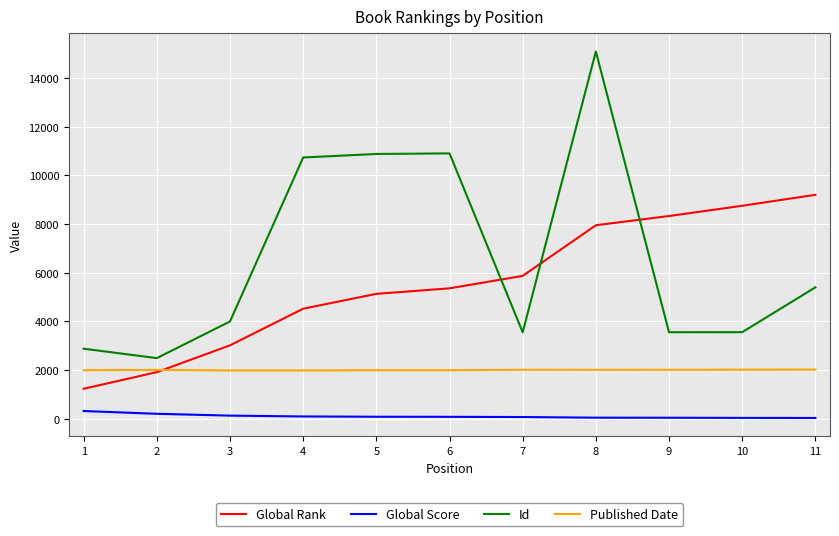

Rank the series by their maximum value, from highest to lowest.

Id, Global Rank, Published Date, Global Score